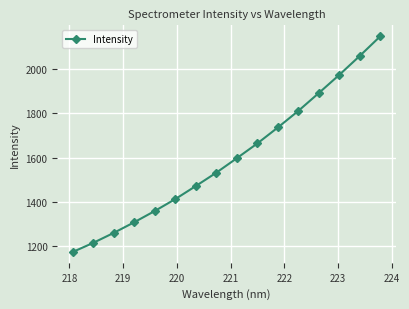

What is the minimum value shown in the chart?

1174.1